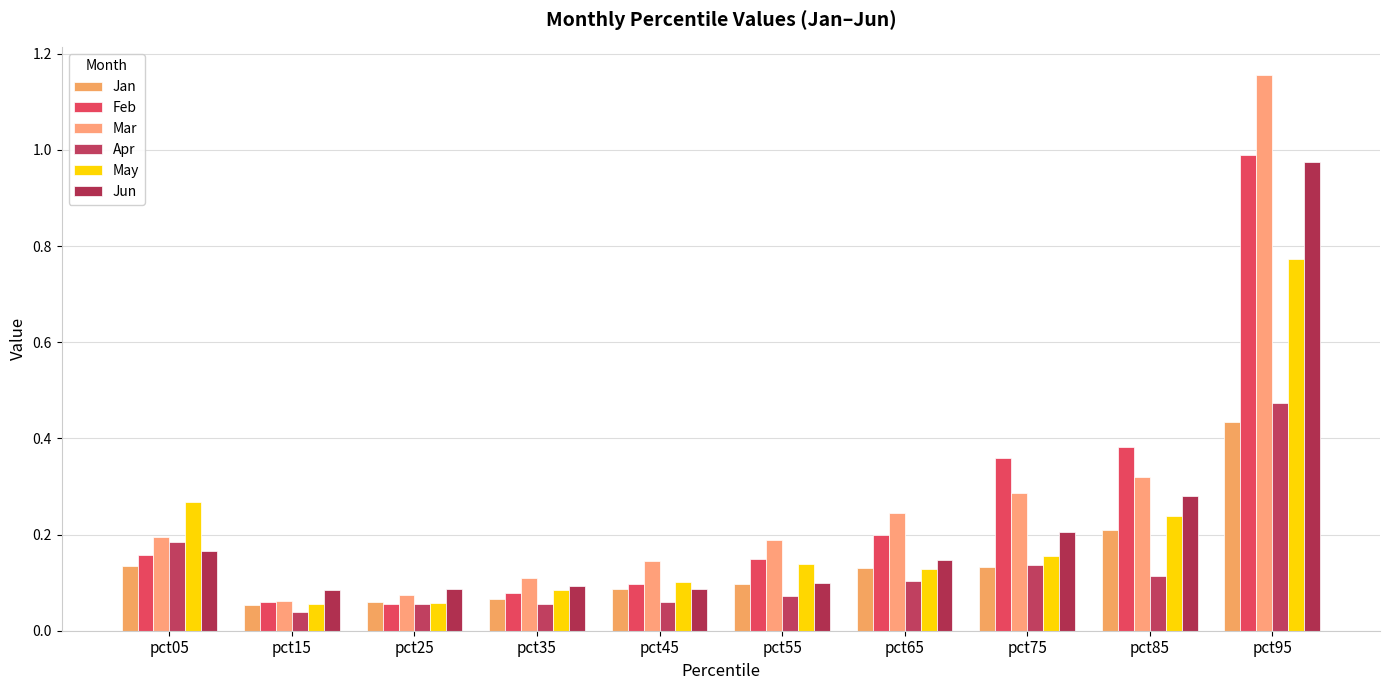

List the series in order of their peak value, highest first.

Mar, Feb, Jun, May, Apr, Jan